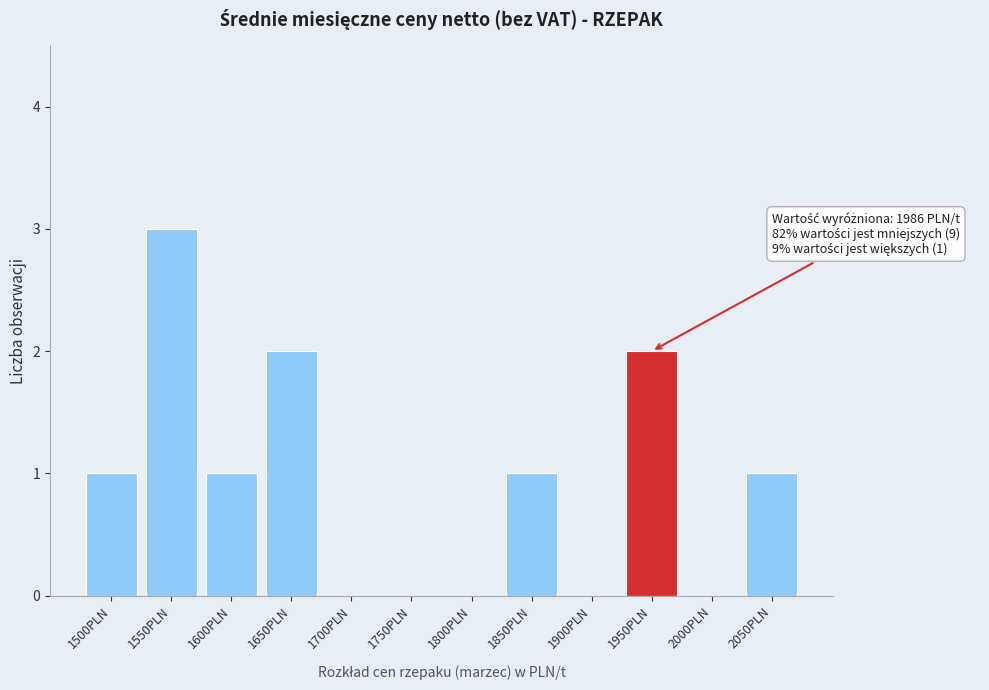

Reading left to right, what are all the values shown in this chart?

1500PLN=1	1550PLN=3	1600PLN=1	1650PLN=2	1700PLN=0	1750PLN=0	1800PLN=0	1850PLN=1	1900PLN=0	1950PLN=2	2000PLN=0	2050PLN=1